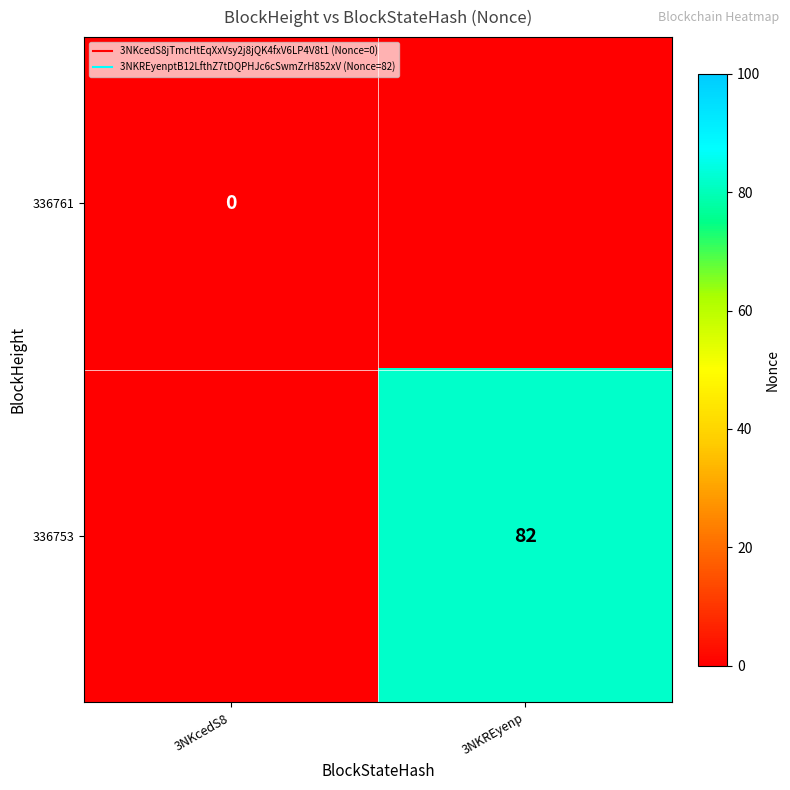

How many data points in 336753 are less than 82?

1